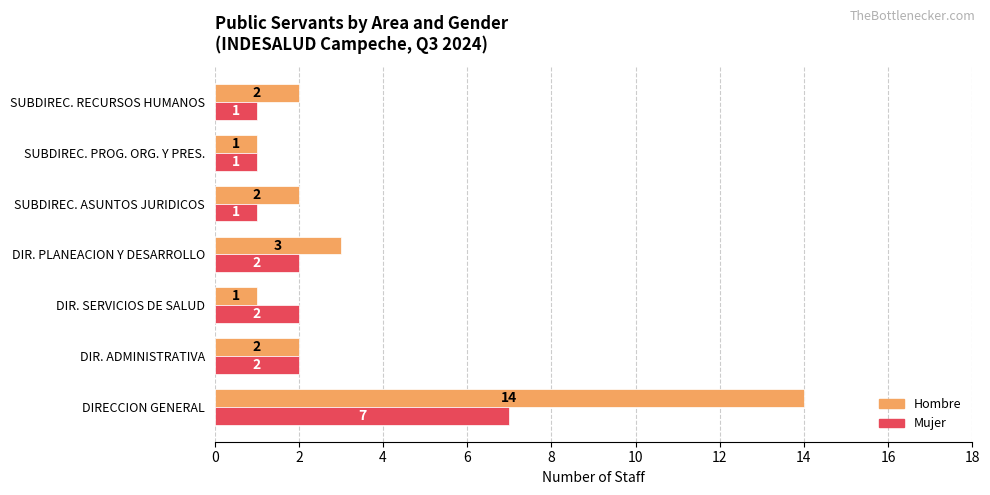

Which series changed the most between SUBDIREC. ASUNTOS JURIDICOS and SUBDIREC. PROG. ORG. Y PRES.?

Hombre